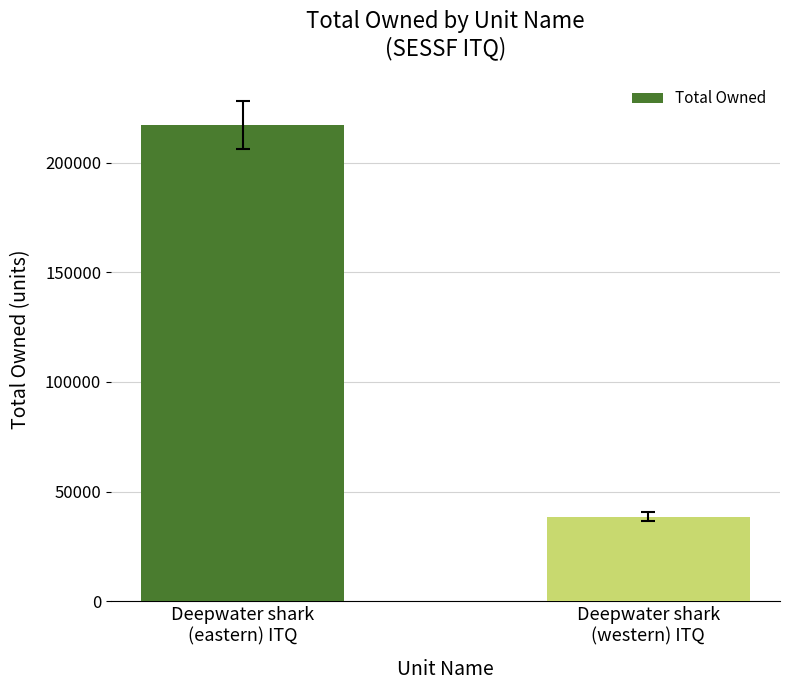

Between Deepwater shark
(western) ITQ and Deepwater shark
(eastern) ITQ, which is larger?

Deepwater shark
(eastern) ITQ